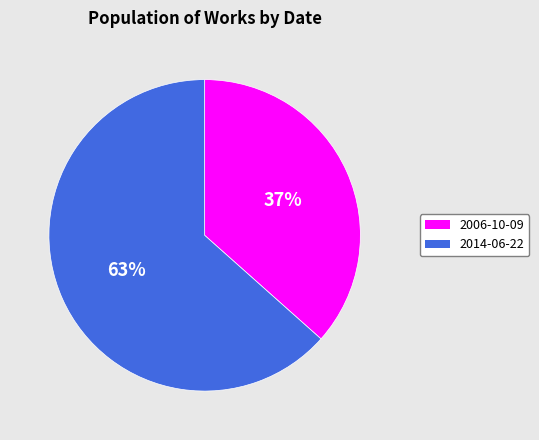

Which slice is the largest?

2014-06-22